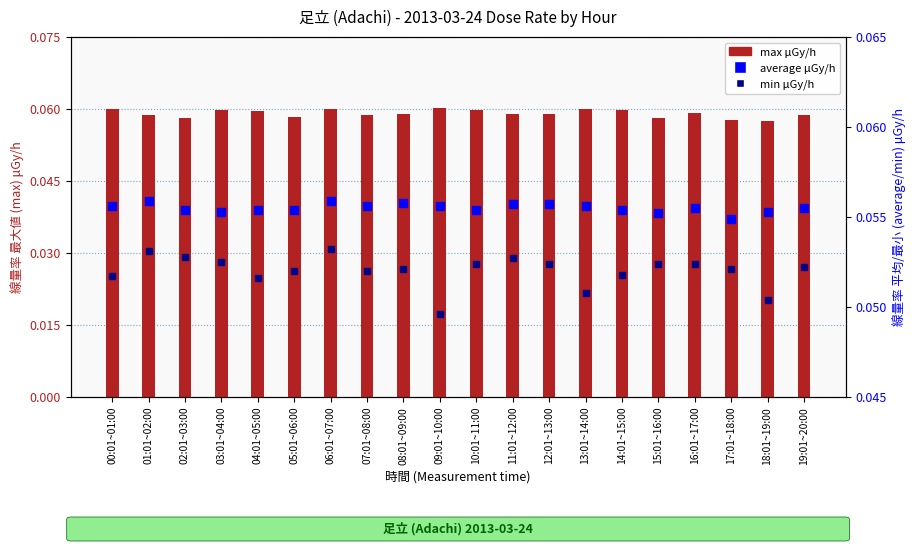

At which category is the sum across all series the highest?

06:01~07:00